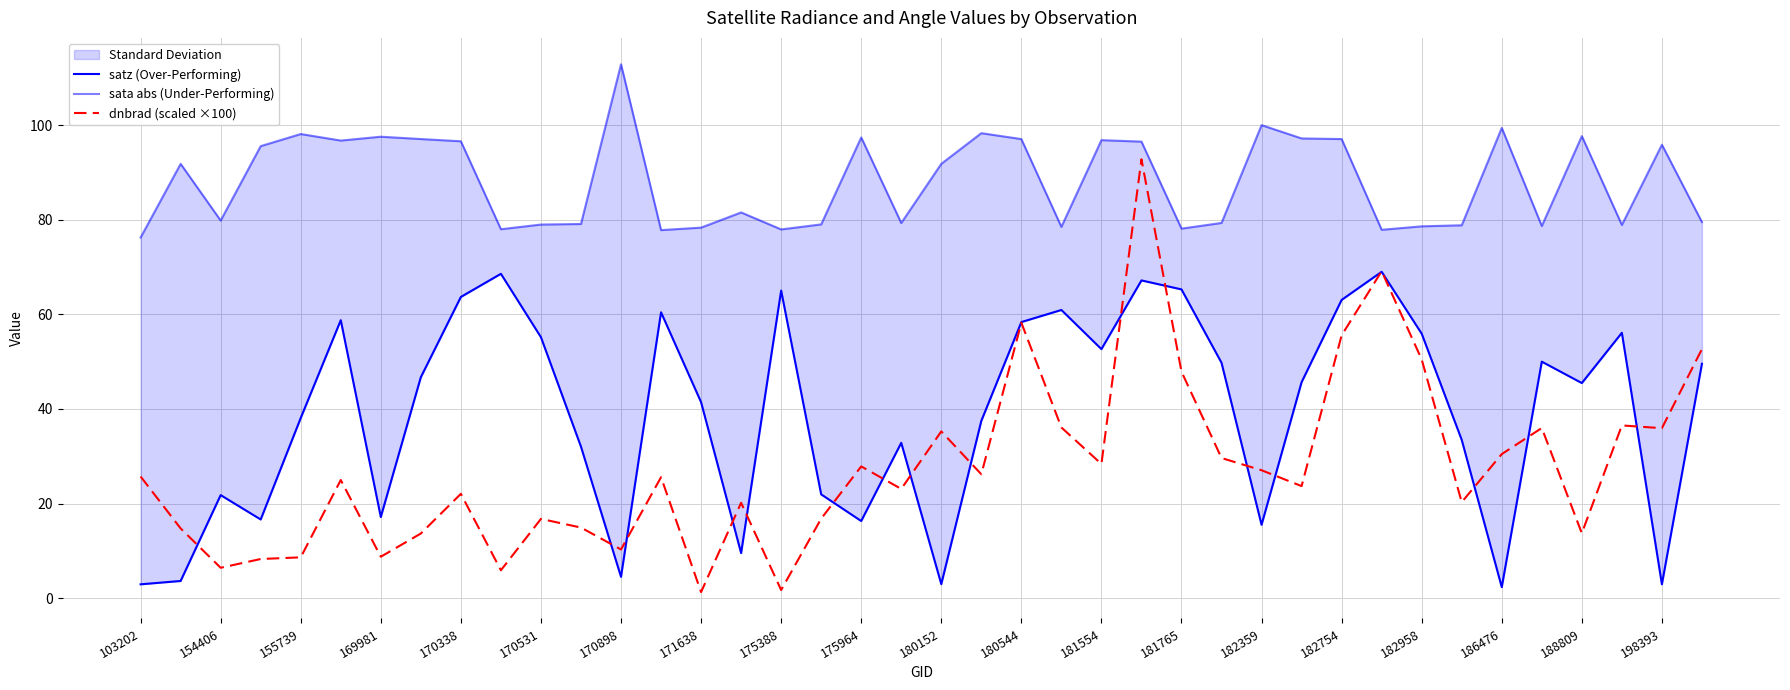

What is the maximum value for sata abs (Under-Performing)?

112.9